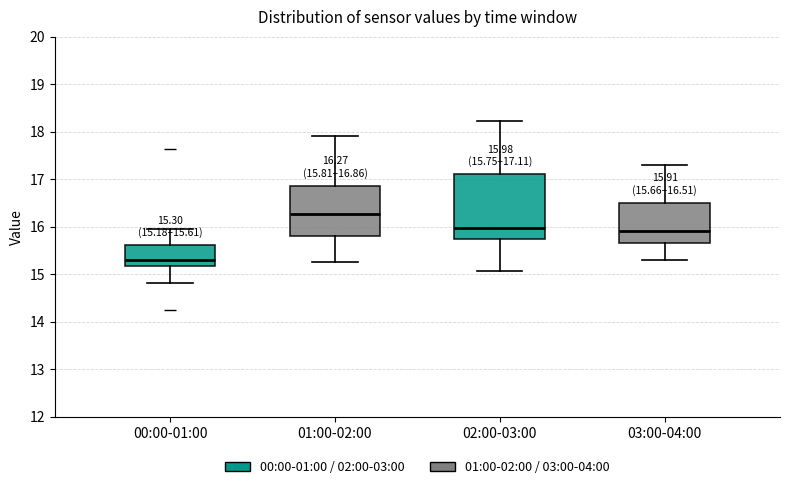

Which box has the highest median line?

01:00-02:00